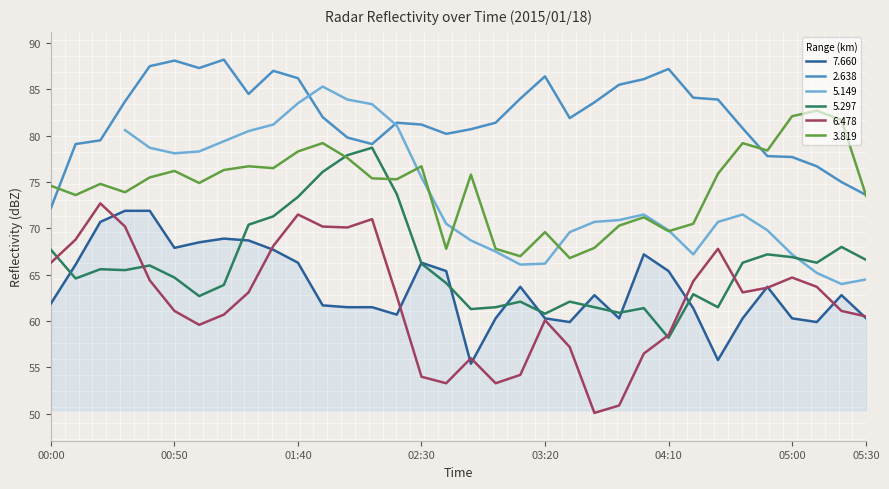

Where is the first local minimum for   2.638?

01:00